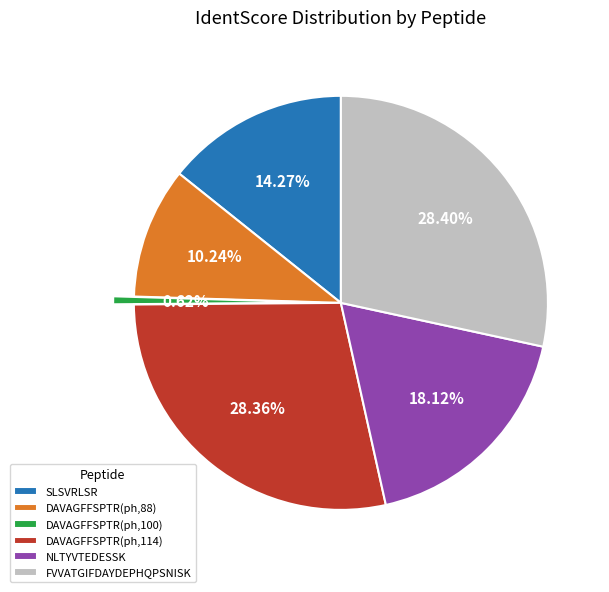

To the nearest percent, what is the difference between the DAVAGFFSPTR(ph,114) and NLTYVTEDESSK slice percentages?

10%